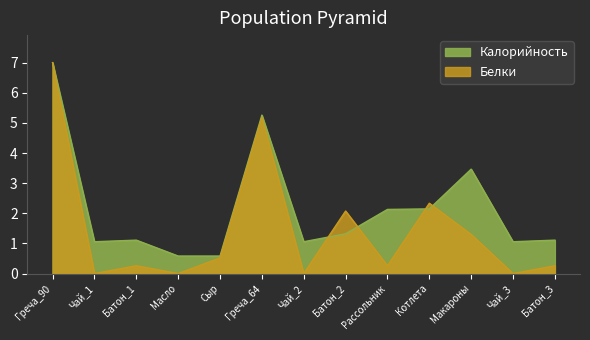

How many interior local peaks does the Калорийность series have?

3